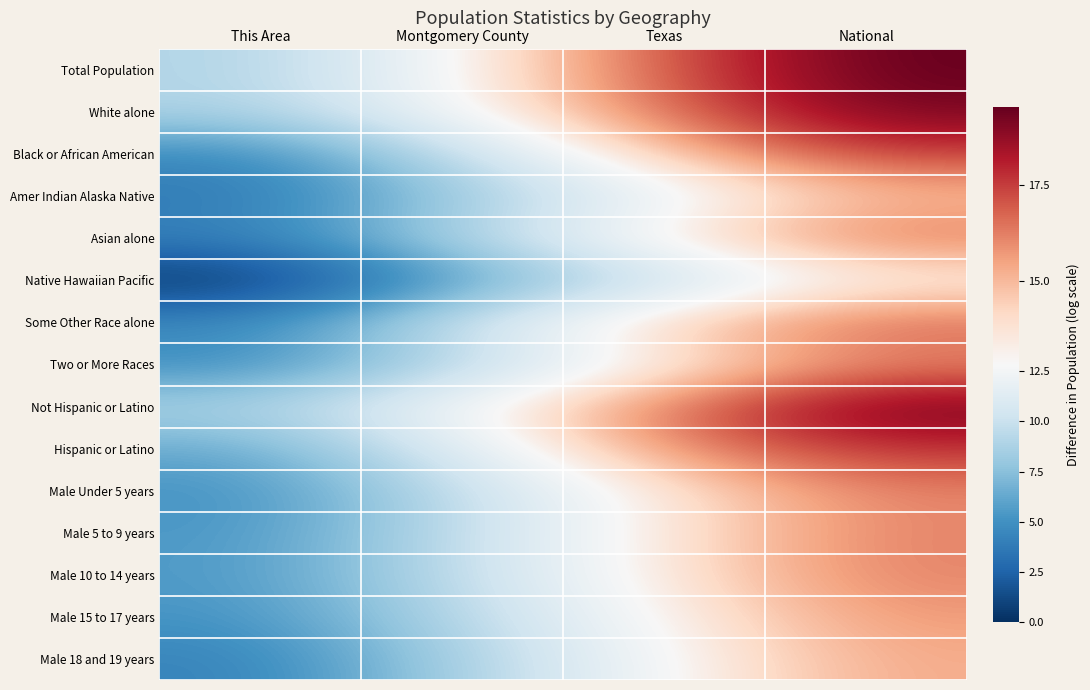

Rank the series at This Area from lowest to highest value.

Native Hawaiian Pacific, Amer Indian Alaska Native, Male 18 and 19 years, Asian alone, Black or African American, Two or More Races, Some Other Race alone, Male Under 5 years, Male 15 to 17 years, Male 5 to 9 years, Male 10 to 14 years, Hispanic or Latino, Not Hispanic or Latino, White alone, Total Population